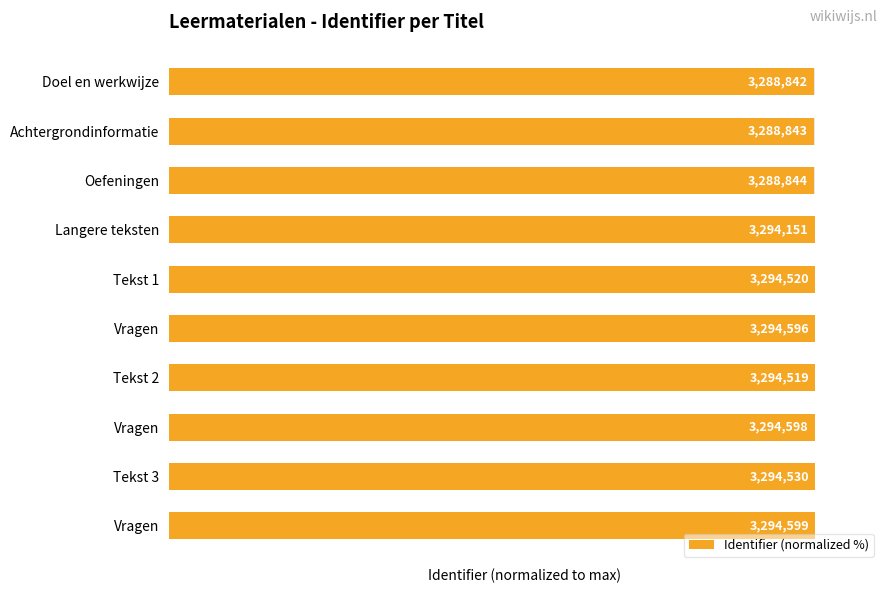

What is the value of the 5th bar from the left?

100.0